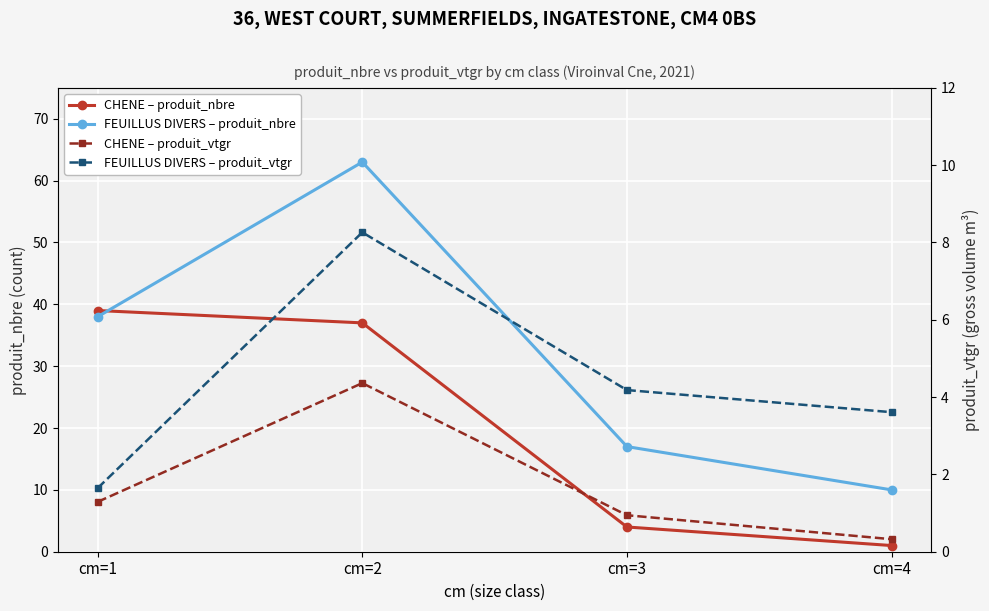

Which category has the lowest value across all series?

cm=4